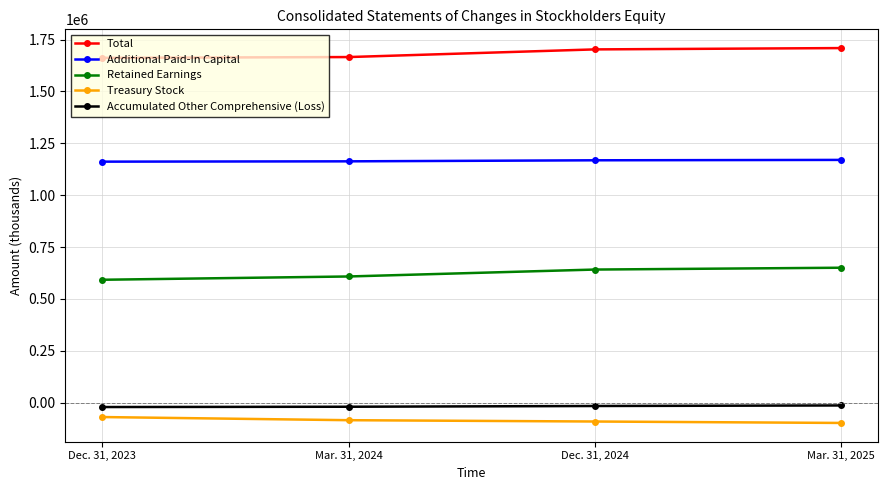

What is the minimum value shown in the chart?

-97545